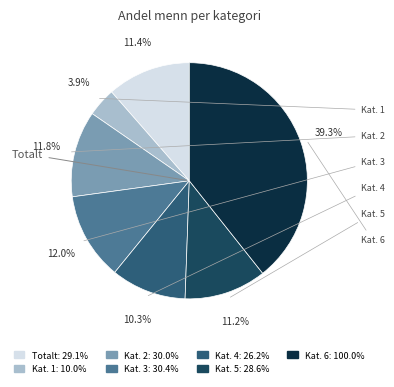

To the nearest percent, what is the difference between the largest and smallest slice percentages?

35%